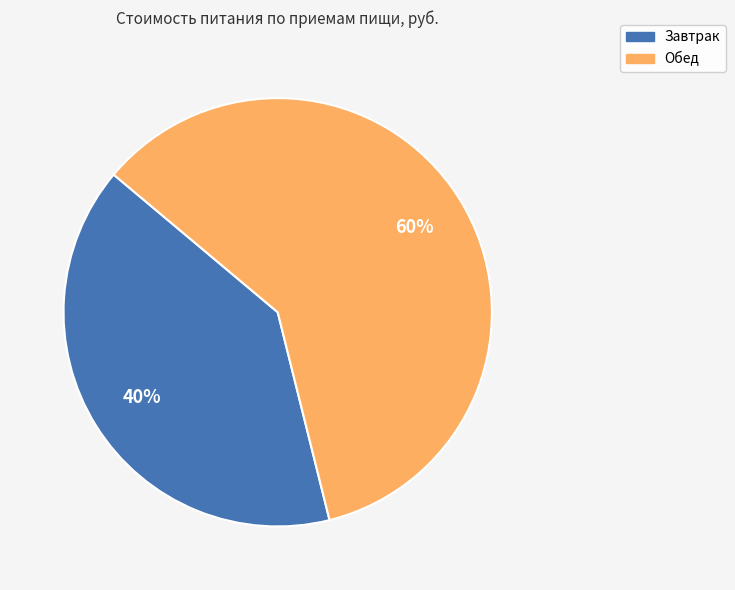

Rank the categories by value from highest to lowest.

Обед, Завтрак